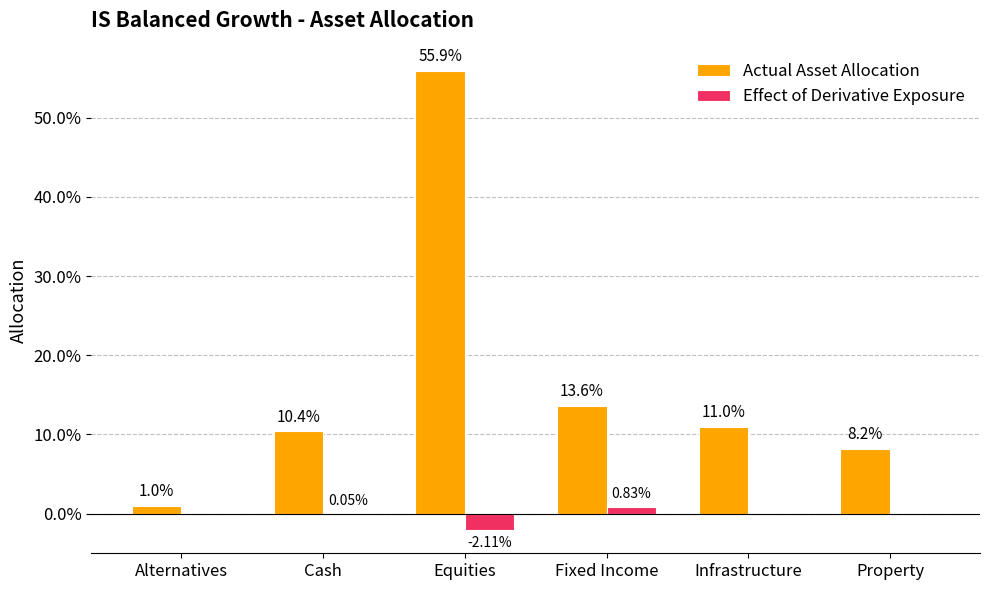

What are all the series names shown in the legend?

Actual Asset Allocation, Effect of Derivative Exposure